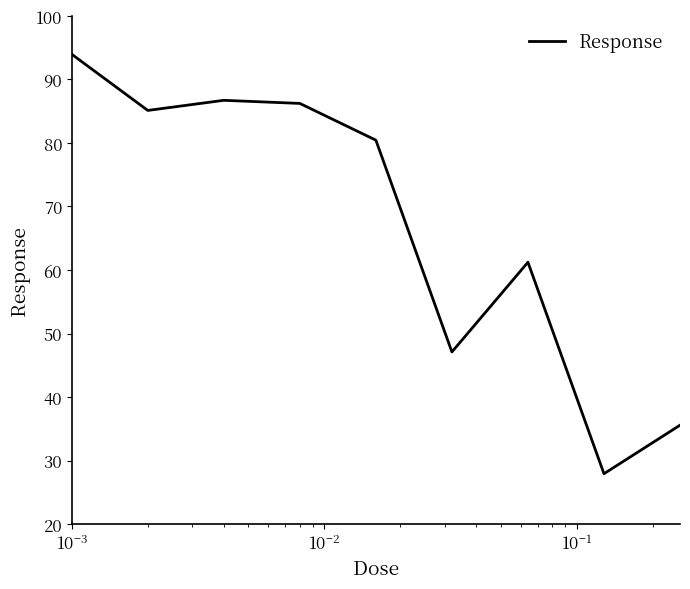

What is the smallest value displayed?

27.9